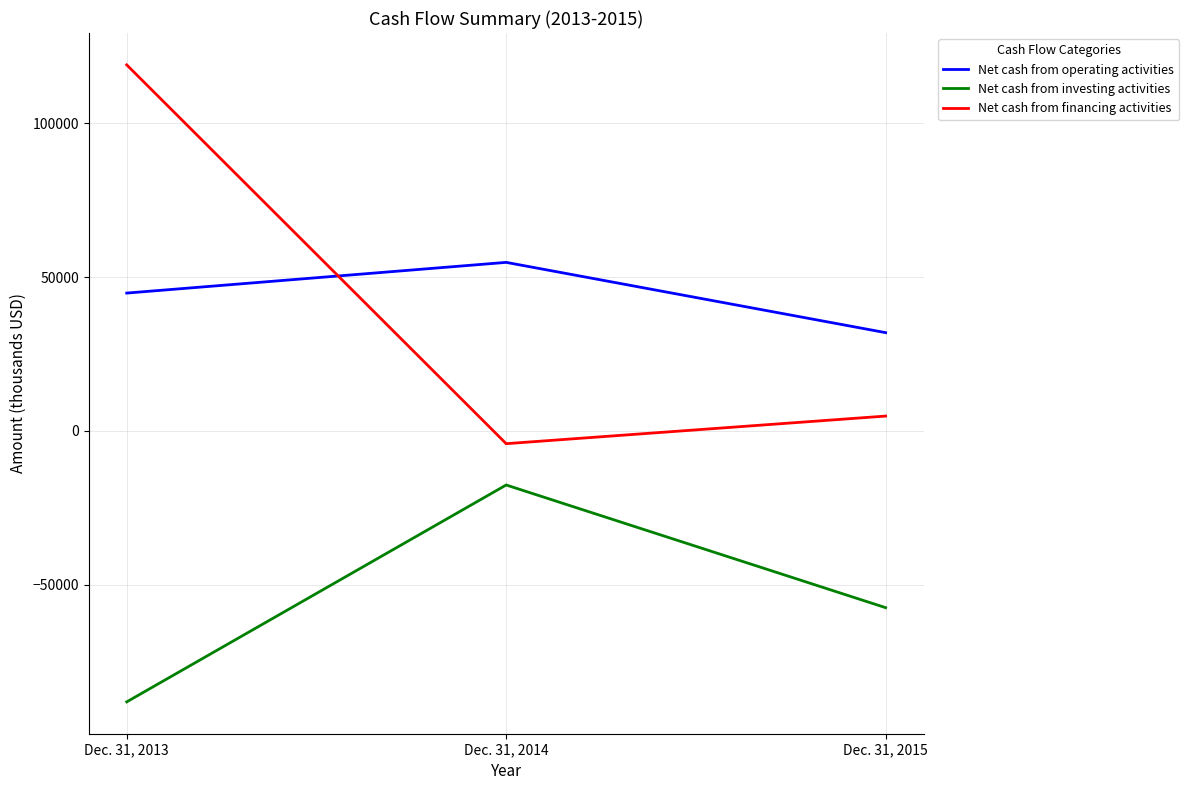

At which label is Net cash from investing activities closest to -52784?

Dec. 31, 2015